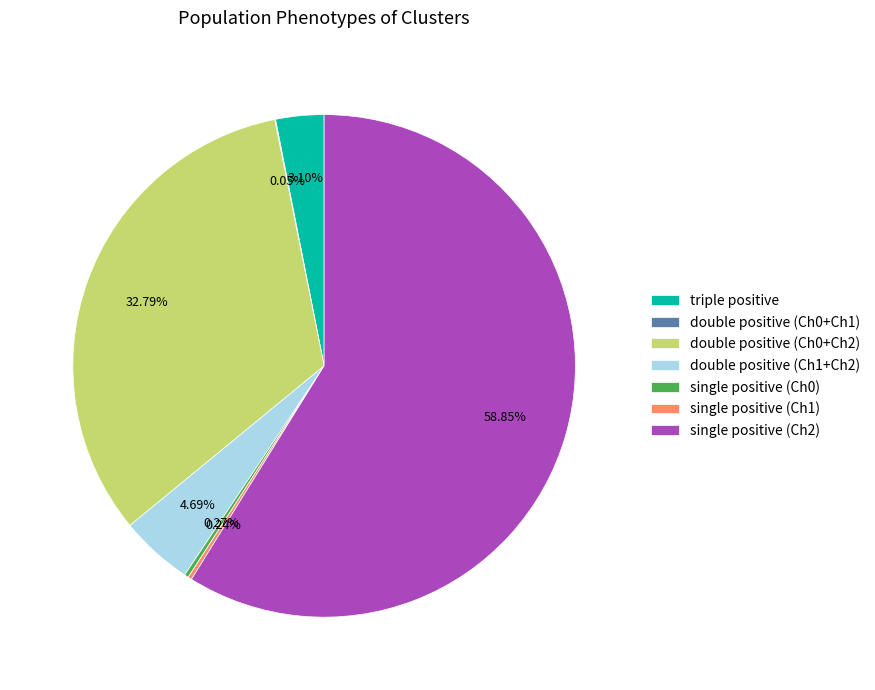

Approximately how many times larger is the value at triple positive compared to double positive (Ch1+Ch2)?

0.7